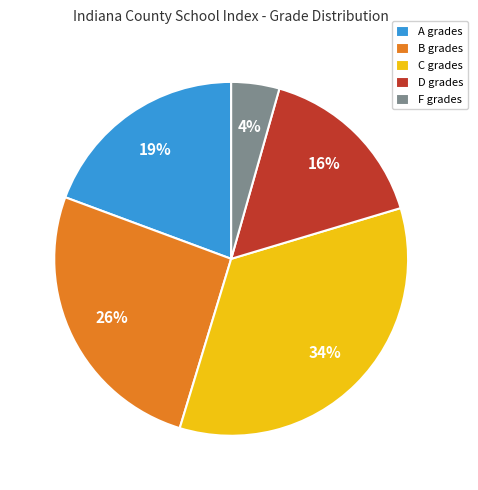

Between F grades and B grades, which is larger?

B grades